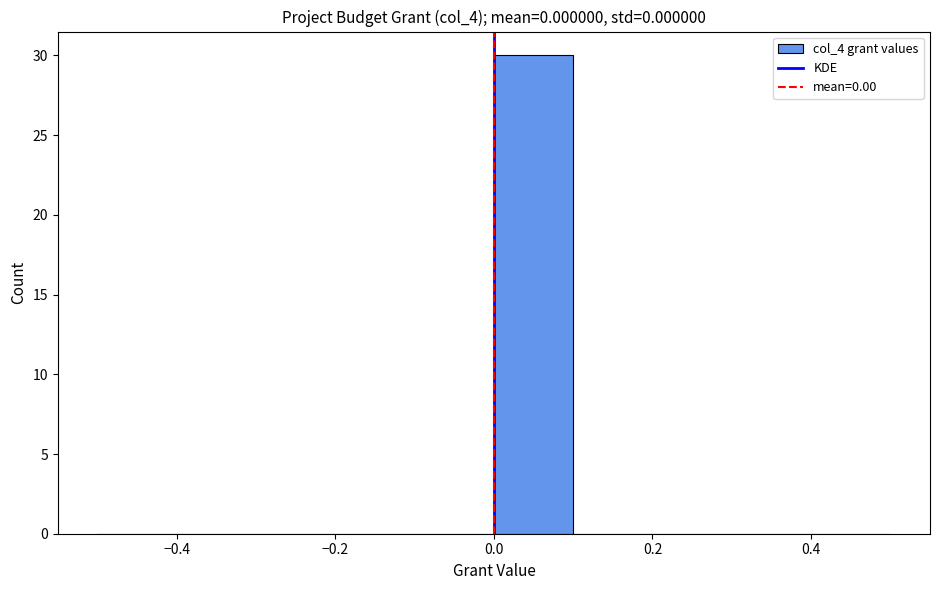

Which range on the x-axis has the tallest bar?

0.0 to 0.1